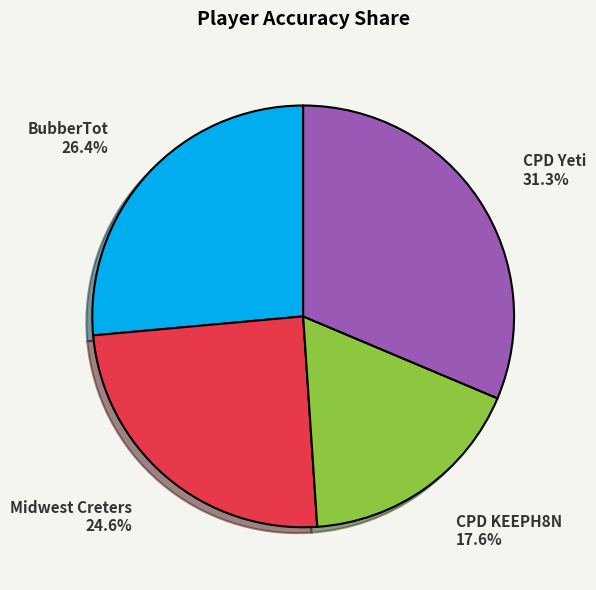

To the nearest percent, what is the difference between the largest and smallest slice percentages?

14%